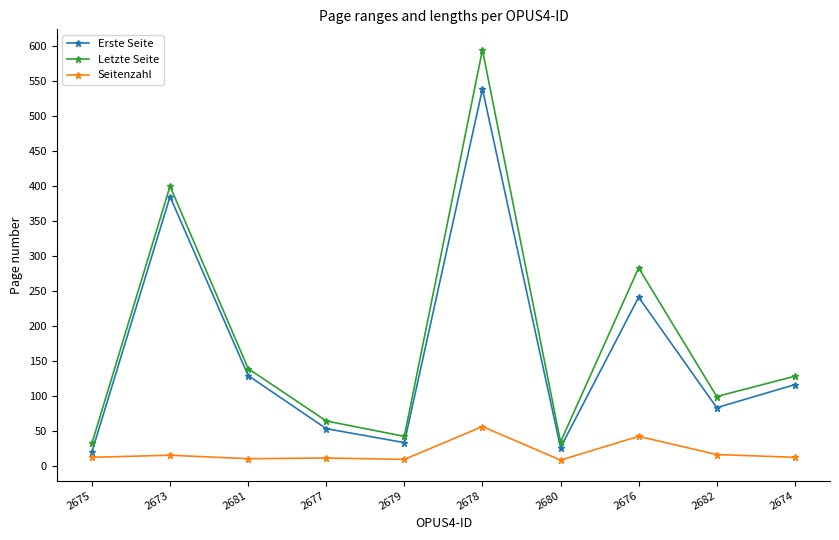

How many interior local valleys does the Letzte Seite series have?

3